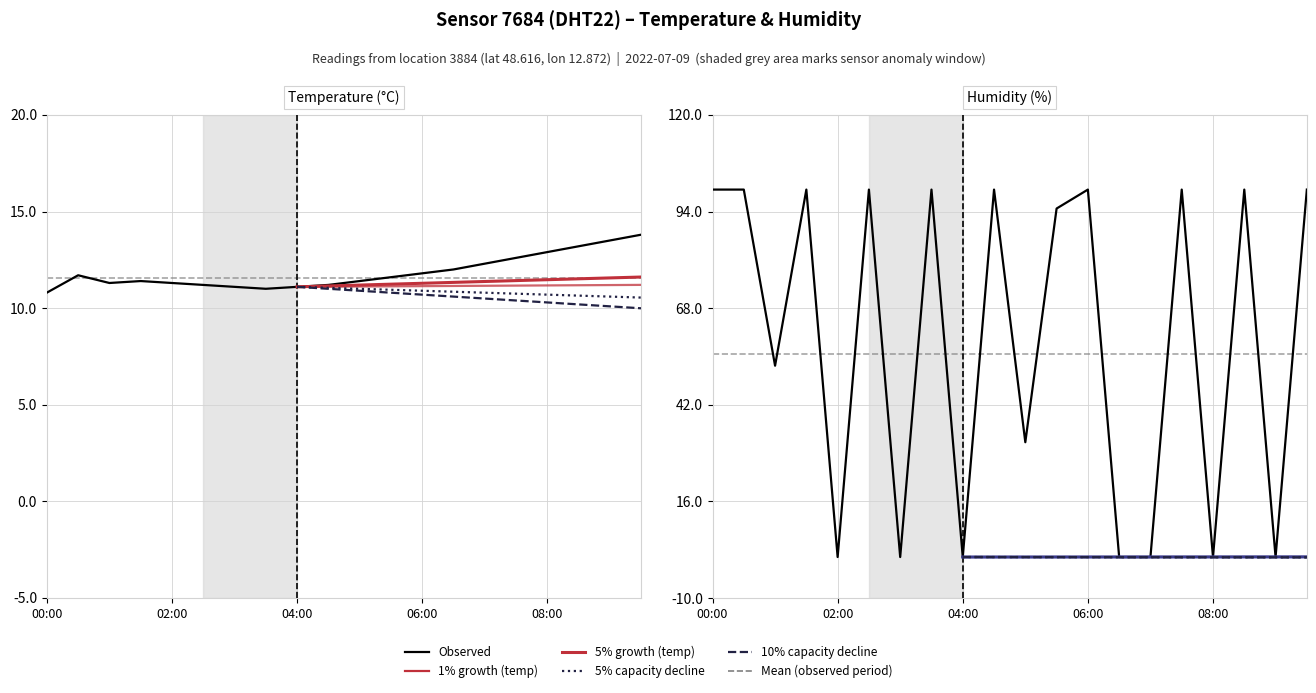

The value of humidity at 06:00 is 99.9. True or false?

True